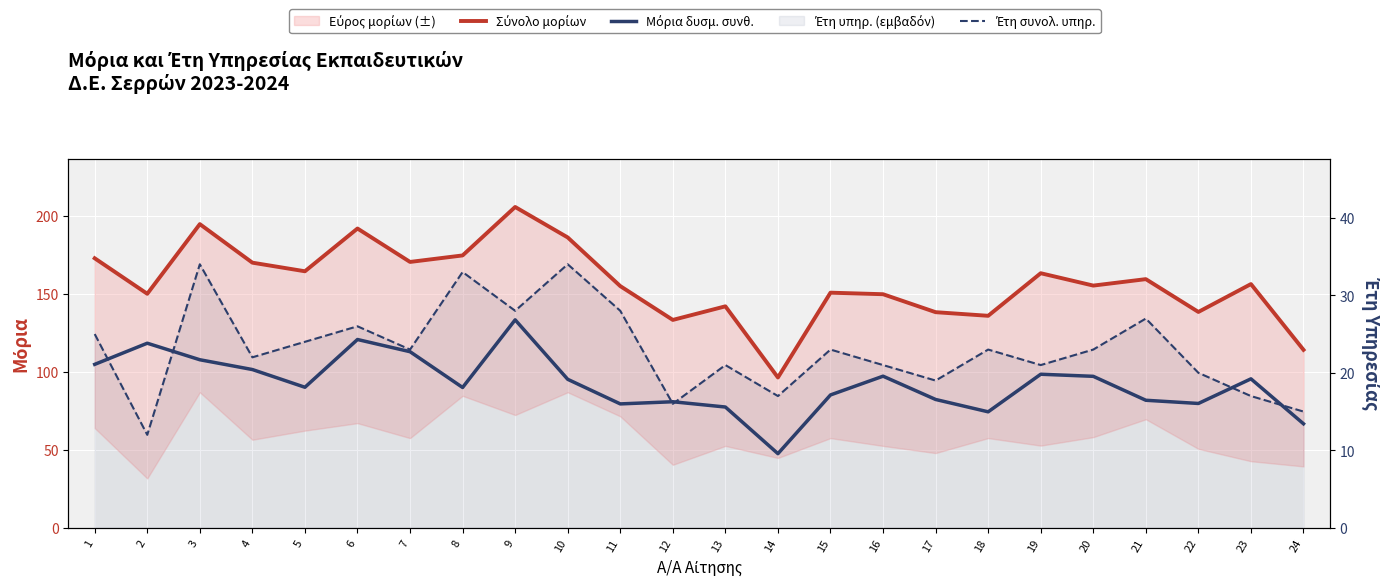

Is it true that Σύνολο μορίων equals 141.9 at 13?

True